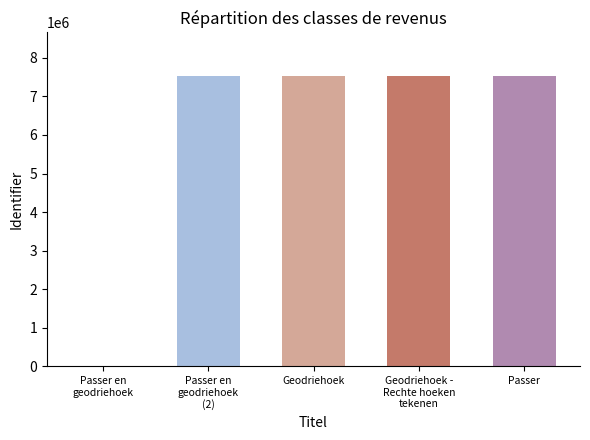

What is the greatest value displayed?

7527382